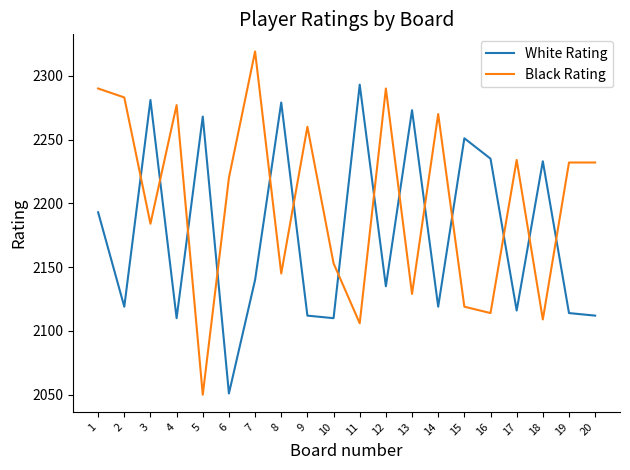

At which label is White Rating closest to 2172?

1